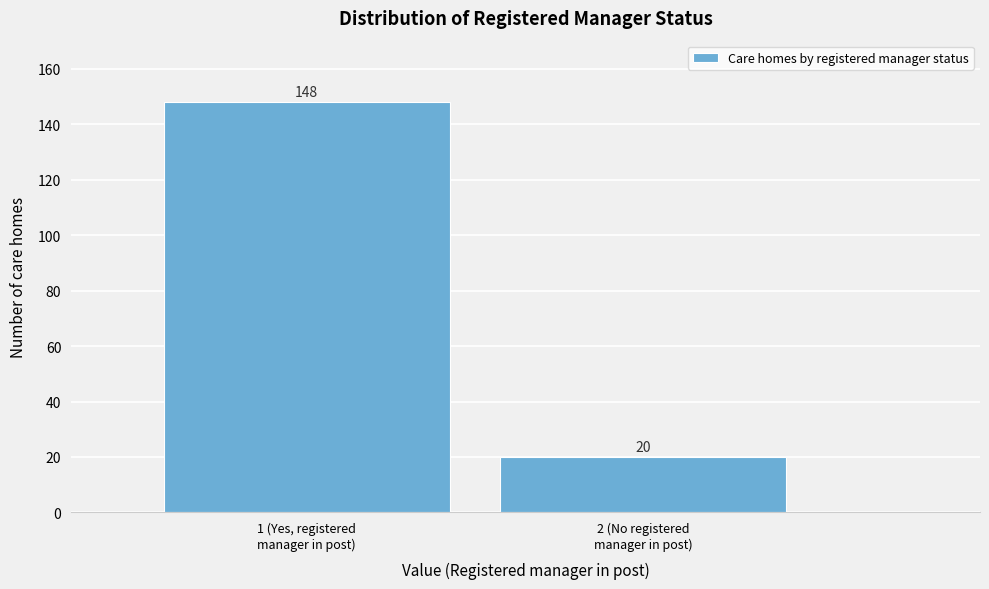

Reading right to left, transcribe all the data shown in this chart.

20	148